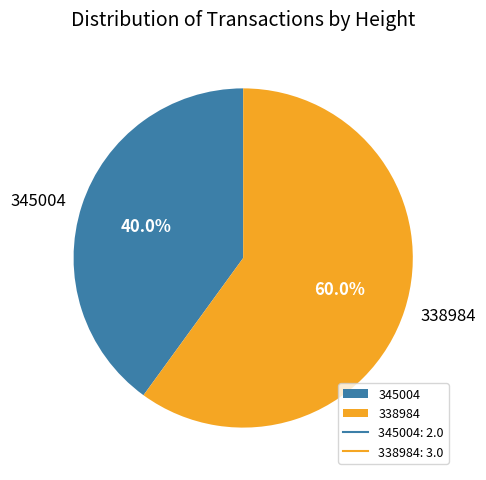

Approximately how many times larger is the value at 338984 compared to 345004?

1.5